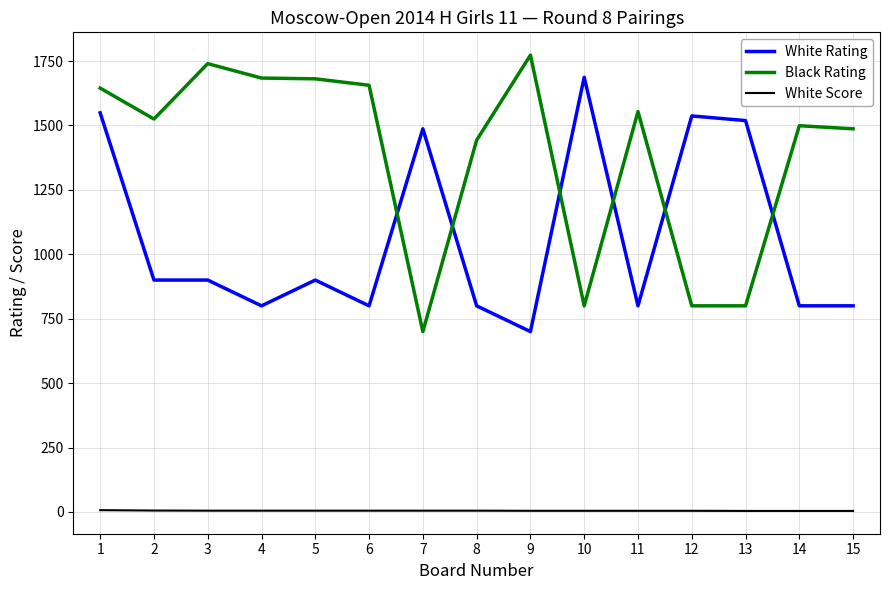

What is the maximum value for White Rating?

1687.0